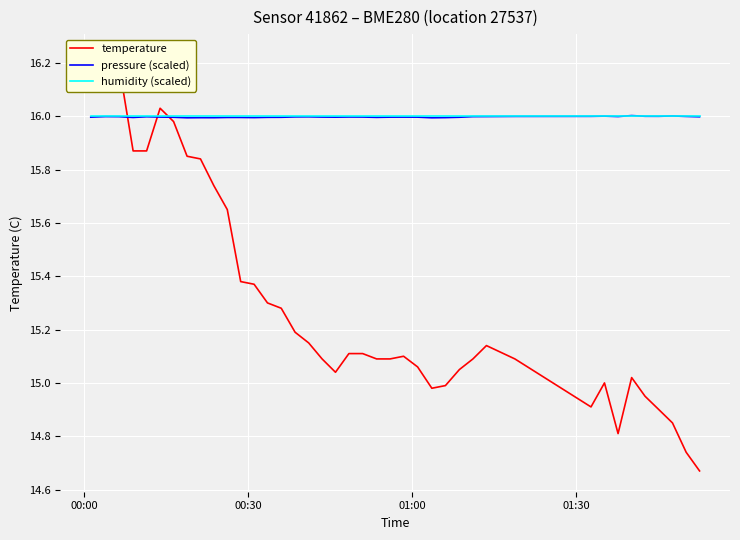

What are all the series names shown in the legend?

temperature, pressure (scaled), humidity (scaled)